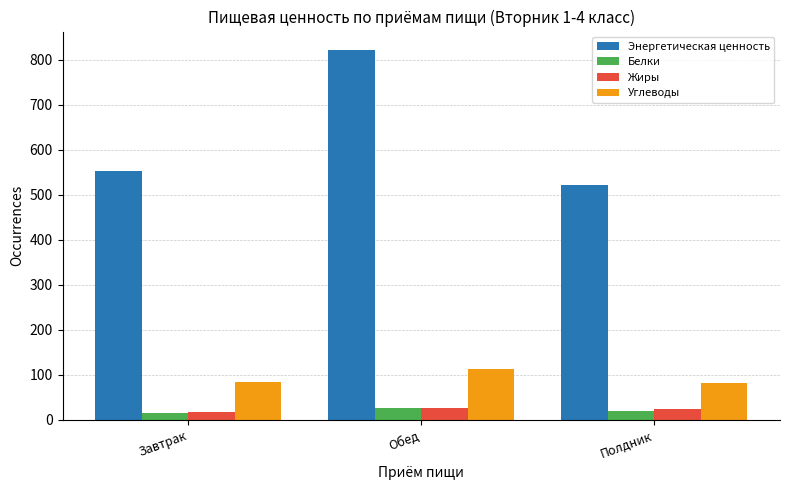

What is the label of the 3rd bar from the left?

Полдник